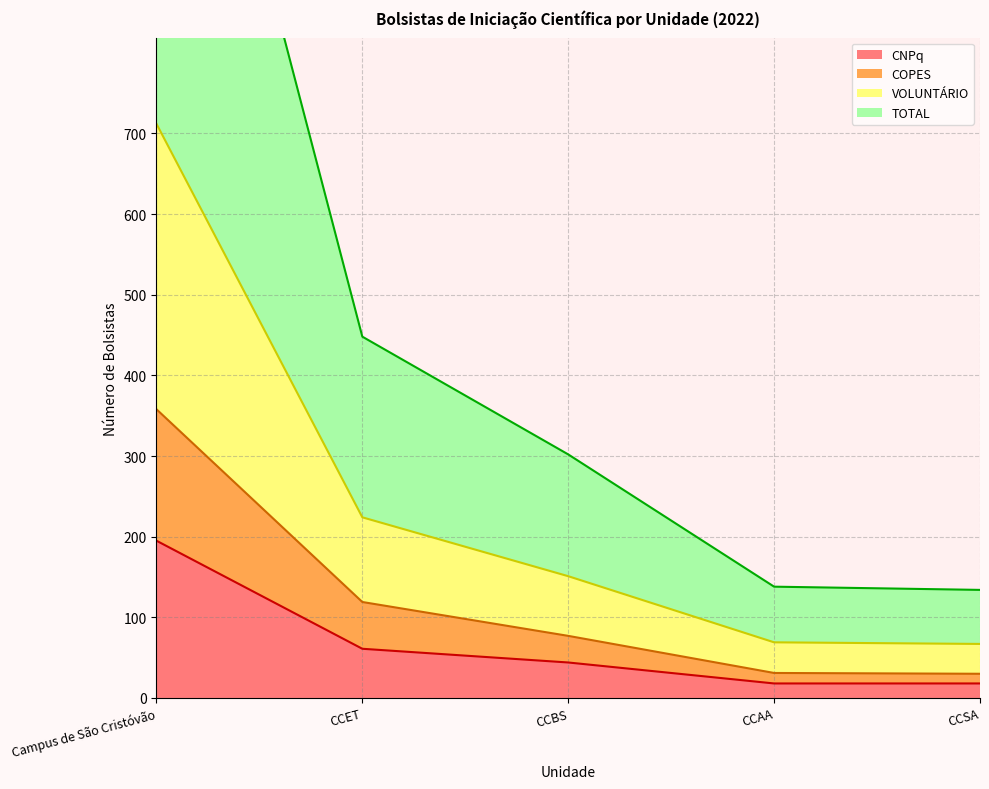

At which label does COPES first exceed 77?

Campus de São Cristóvão